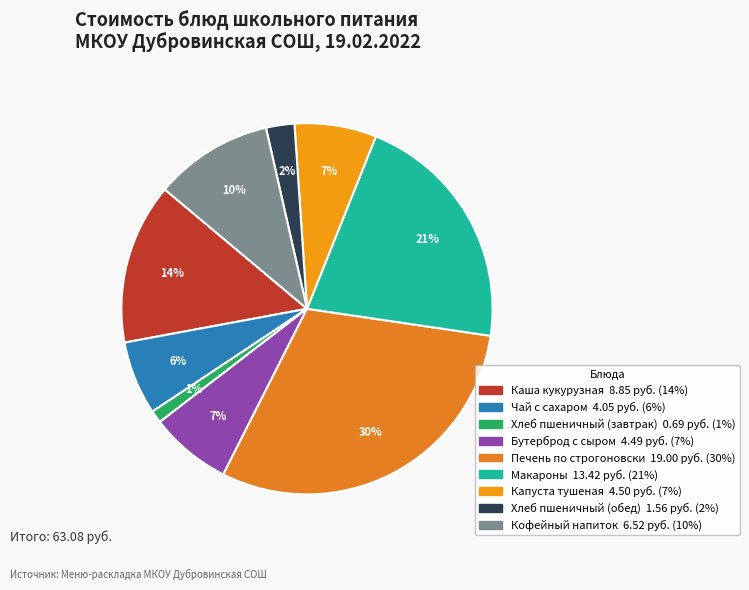

True or false: Каша кукурузная accounts for 14% of the total.

True